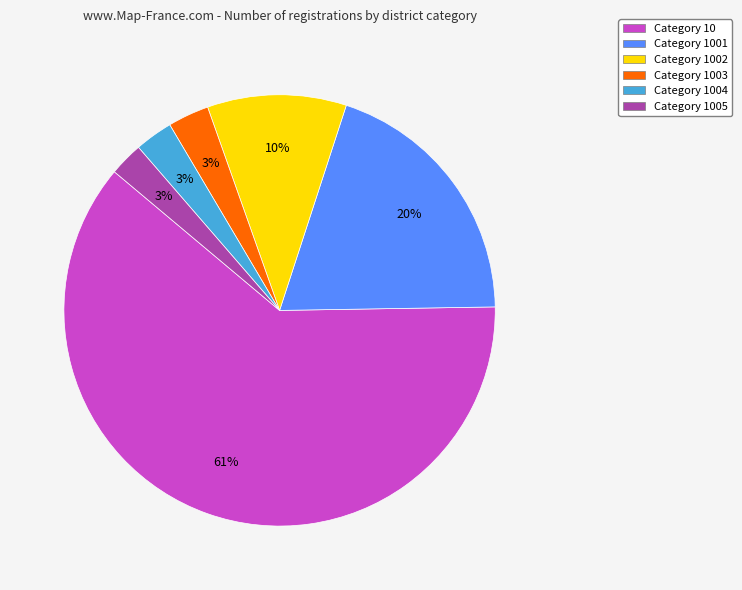

Which has a higher value, Category 10 or Category 1005?

Category 10